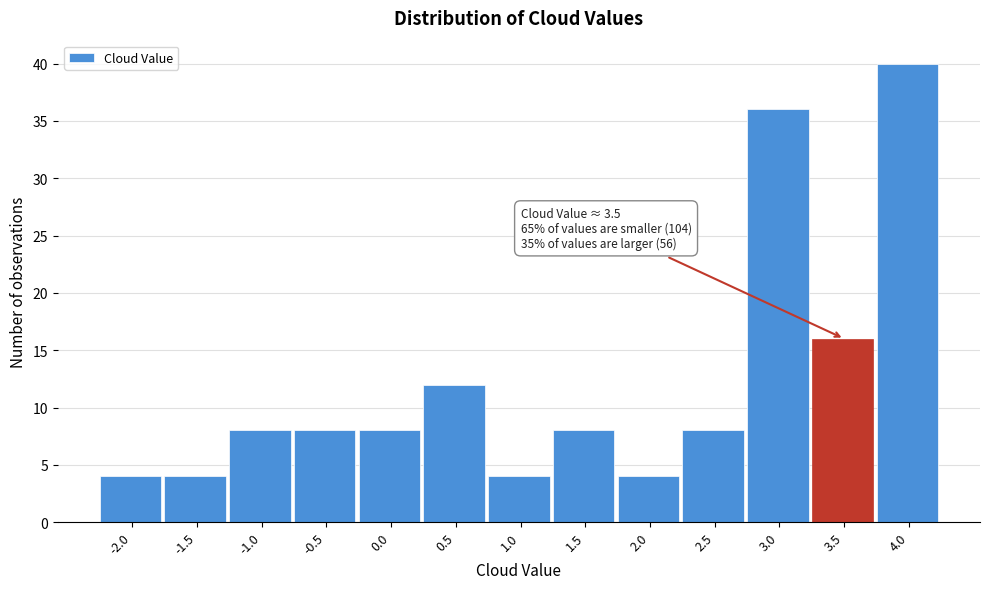

Reading left to right, extract all data points from this chart.

4	4	8	8	8	12	4	8	4	8	36	16	40